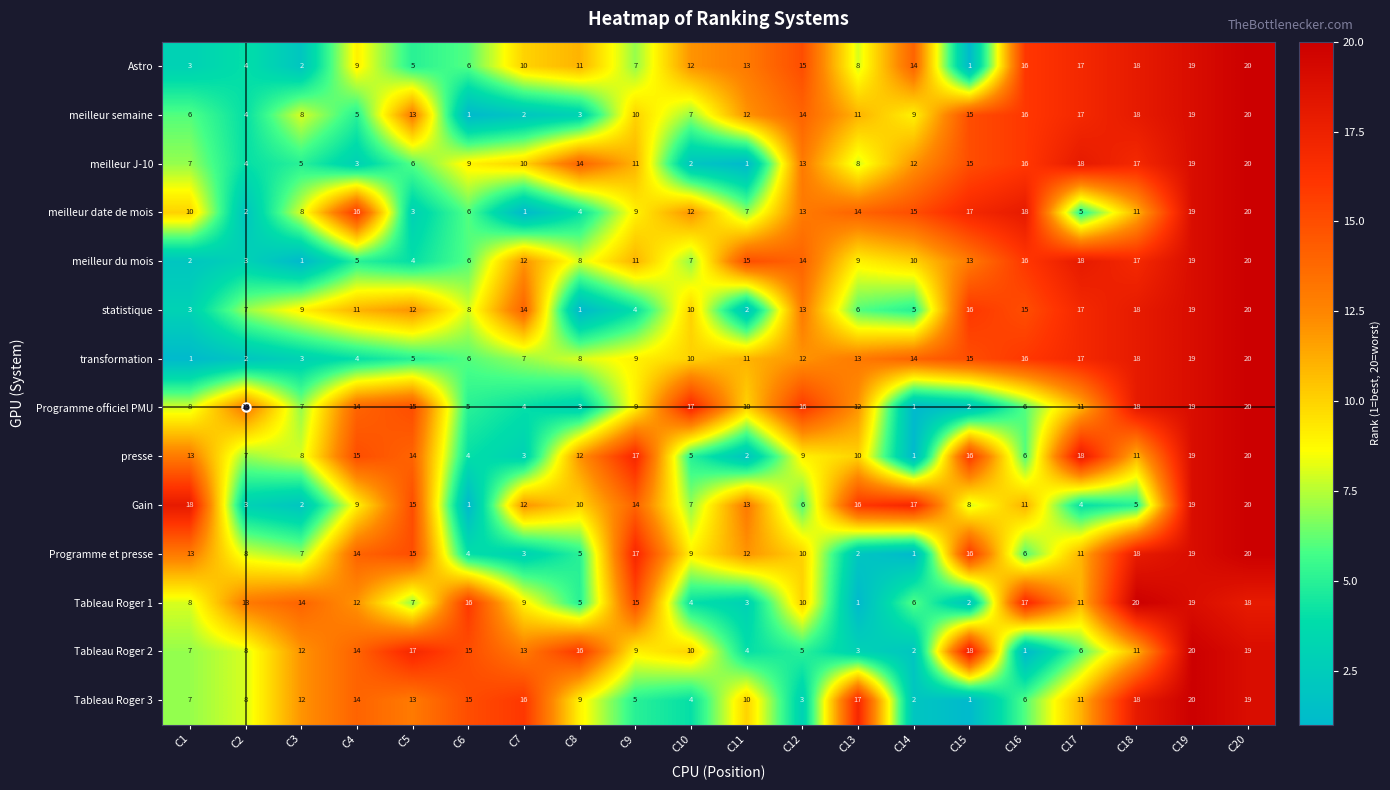

List the labels in order of Tableau Roger 1 value, smallest first.

C13, C15, C11, C10, C8, C14, C5, C1, C7, C12, C17, C4, C2, C3, C9, C6, C16, C20, C19, C18